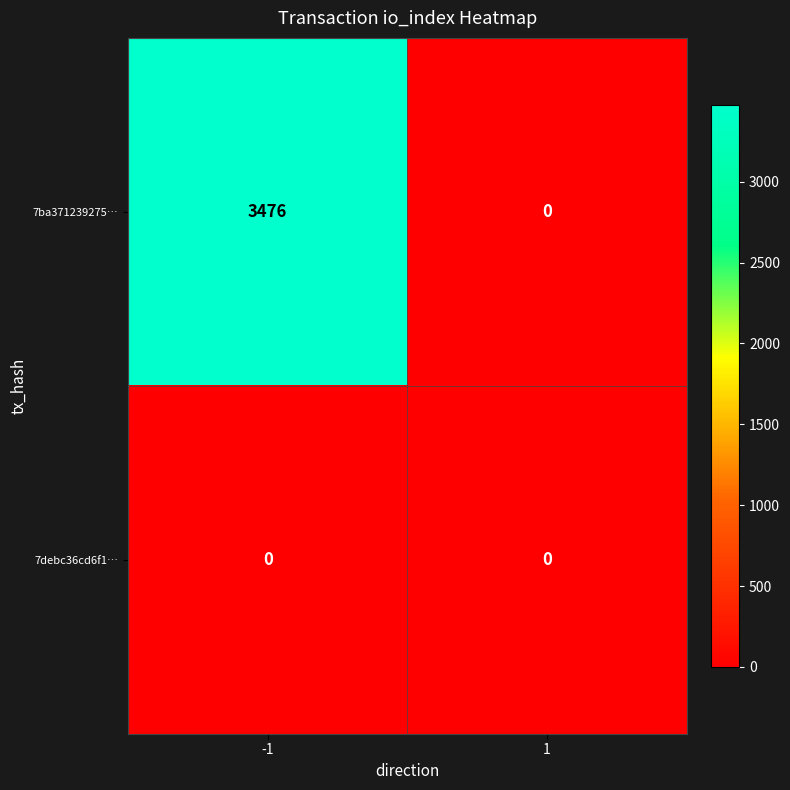

What is the sum of the 7ba371239275… values at -1 and 1?

3476